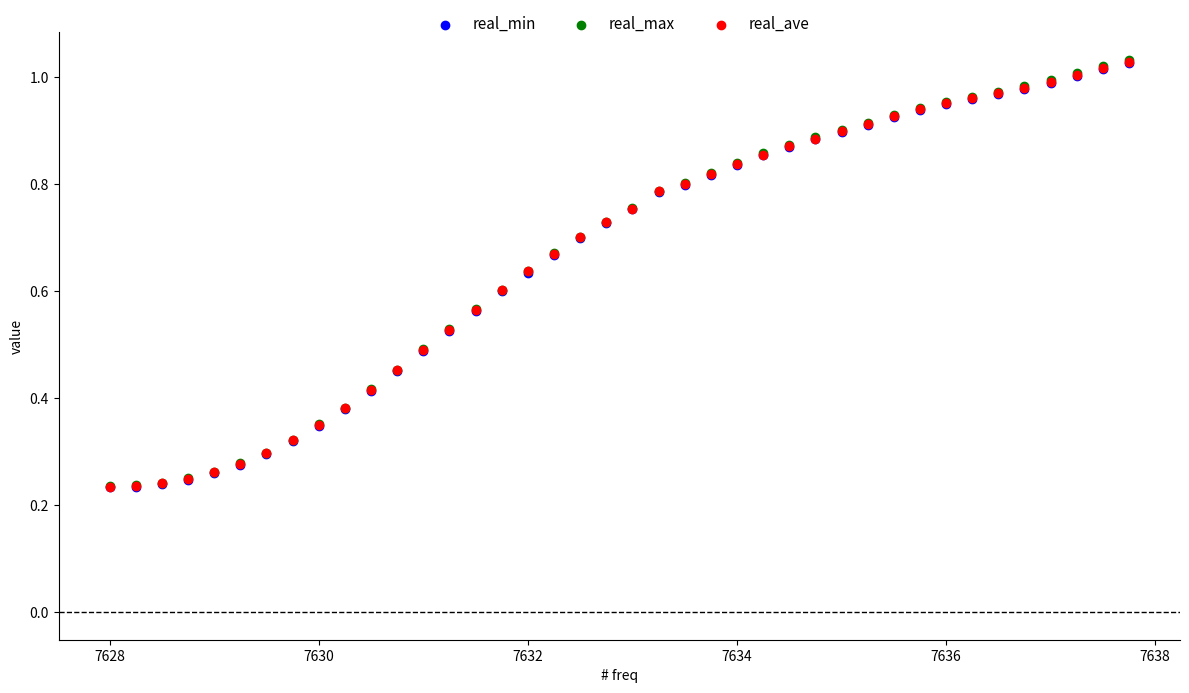

Which series has the widest spread of Y values?

real_max